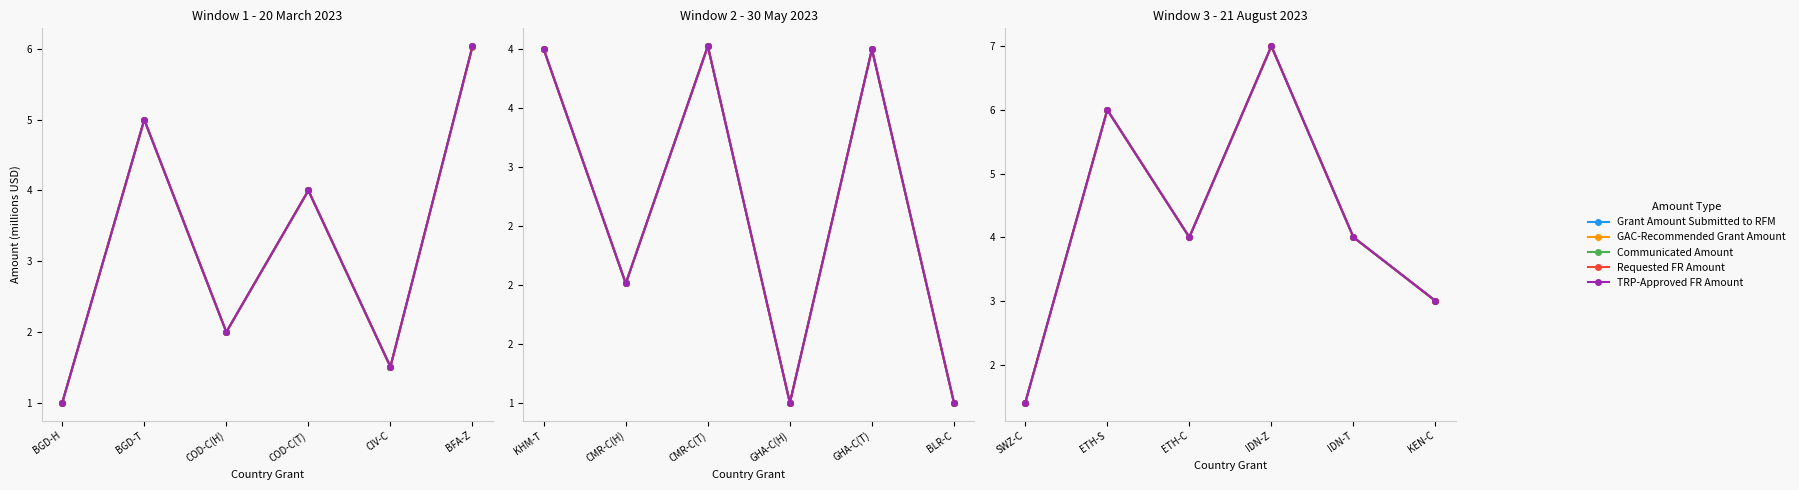

What is the value of the Grant Amount Submitted to RFM point at the 6th from the left?

3.0